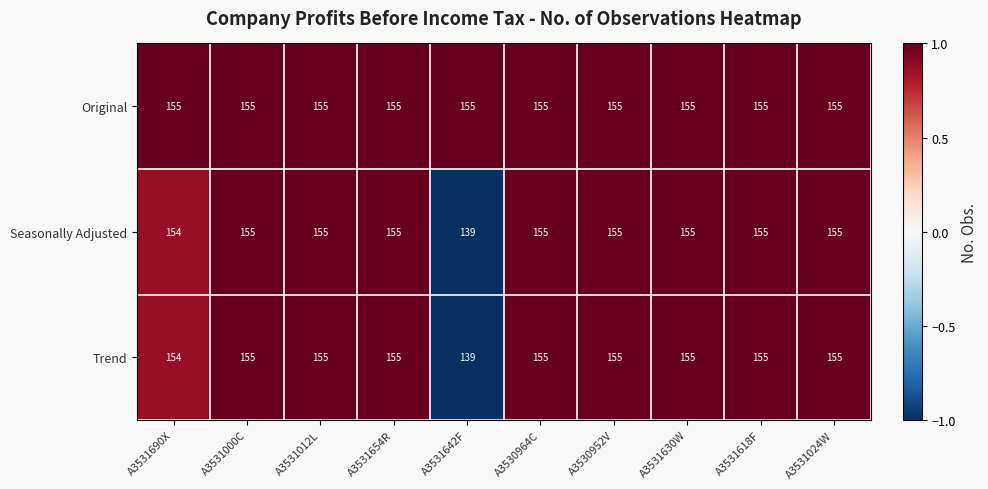

Reading left to right, transcribe all the data shown in this chart.

Original: 155	155	155	155	155	155	155	155	155	155
Seasonally Adjusted: 154	155	155	155	139	155	155	155	155	155
Trend: 154	155	155	155	139	155	155	155	155	155